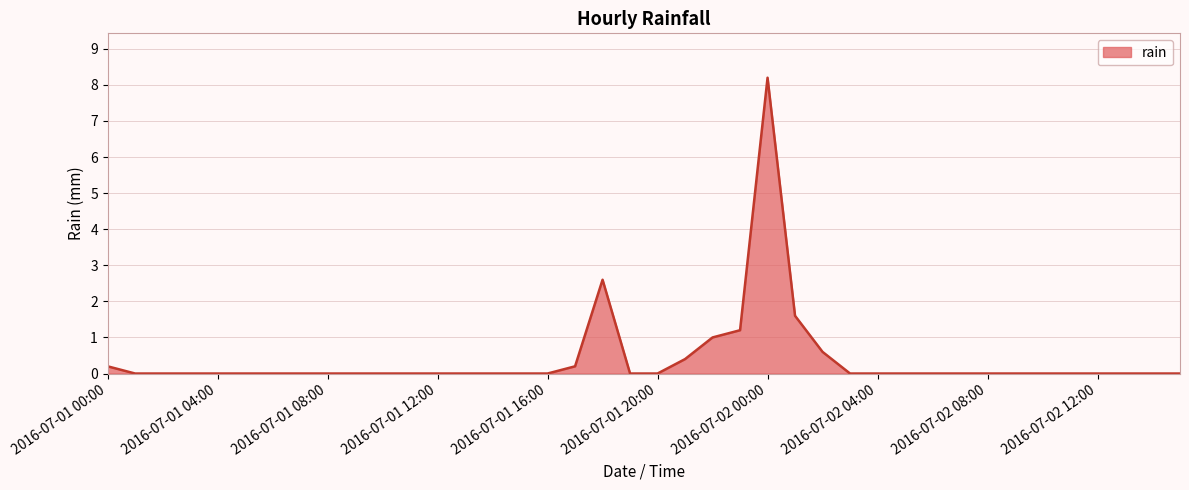

How many series are shown in this chart?

1